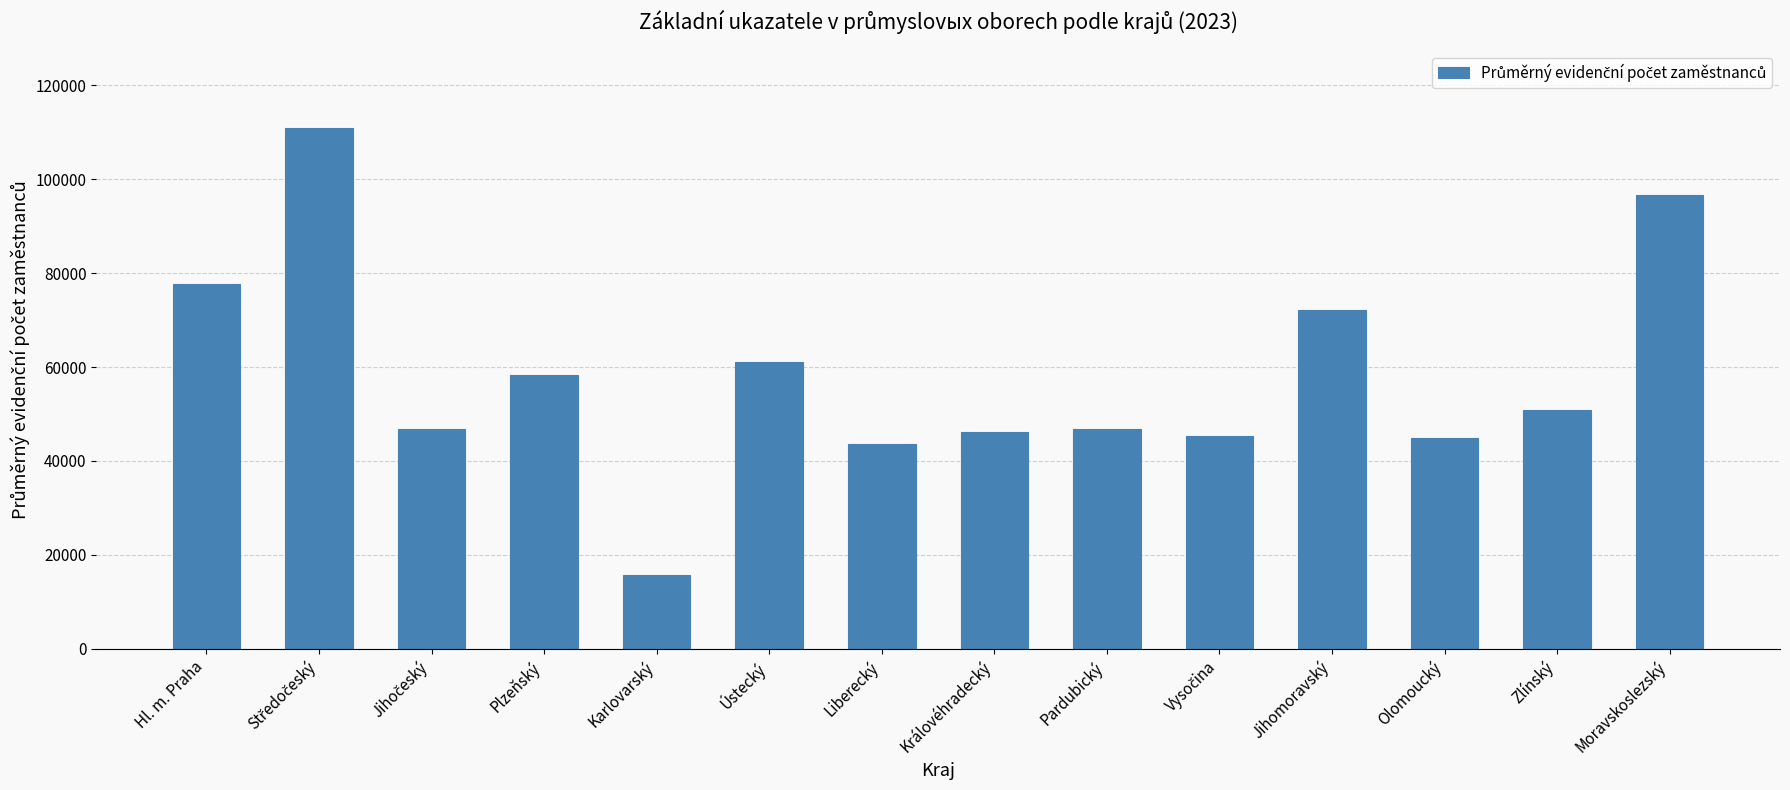

At which label is the value closest to 63307?

Ústecký